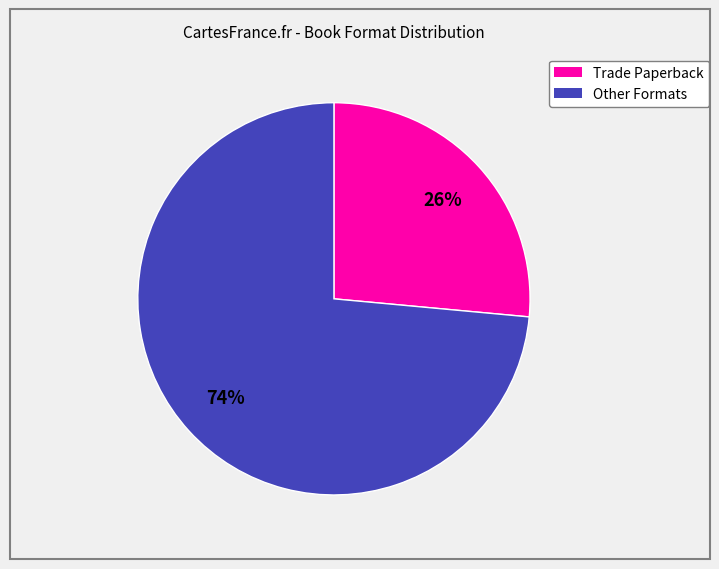

To the nearest percent, what is the average slice percentage?

50%